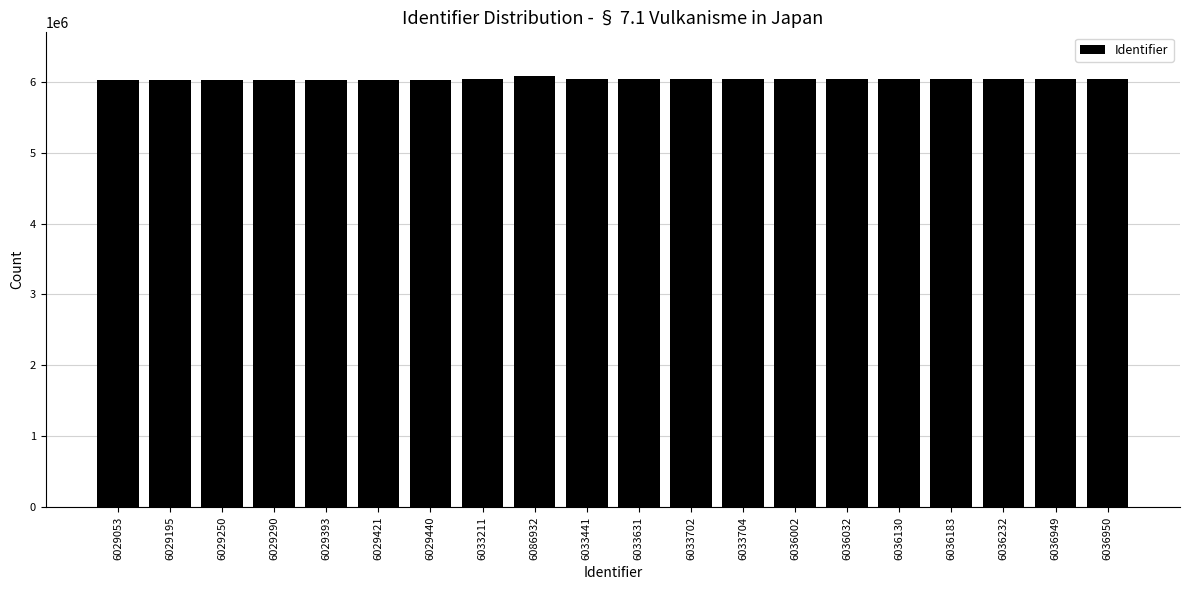

What is the label of the 12th bar from the right?

6086932